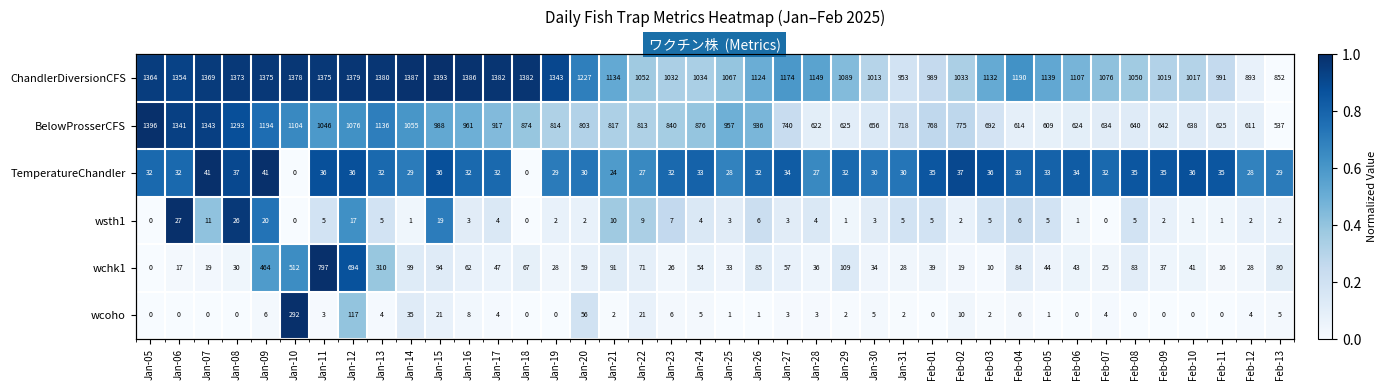

Where is ChandlerDiversionCFS nearest to the value 0?

Feb-13